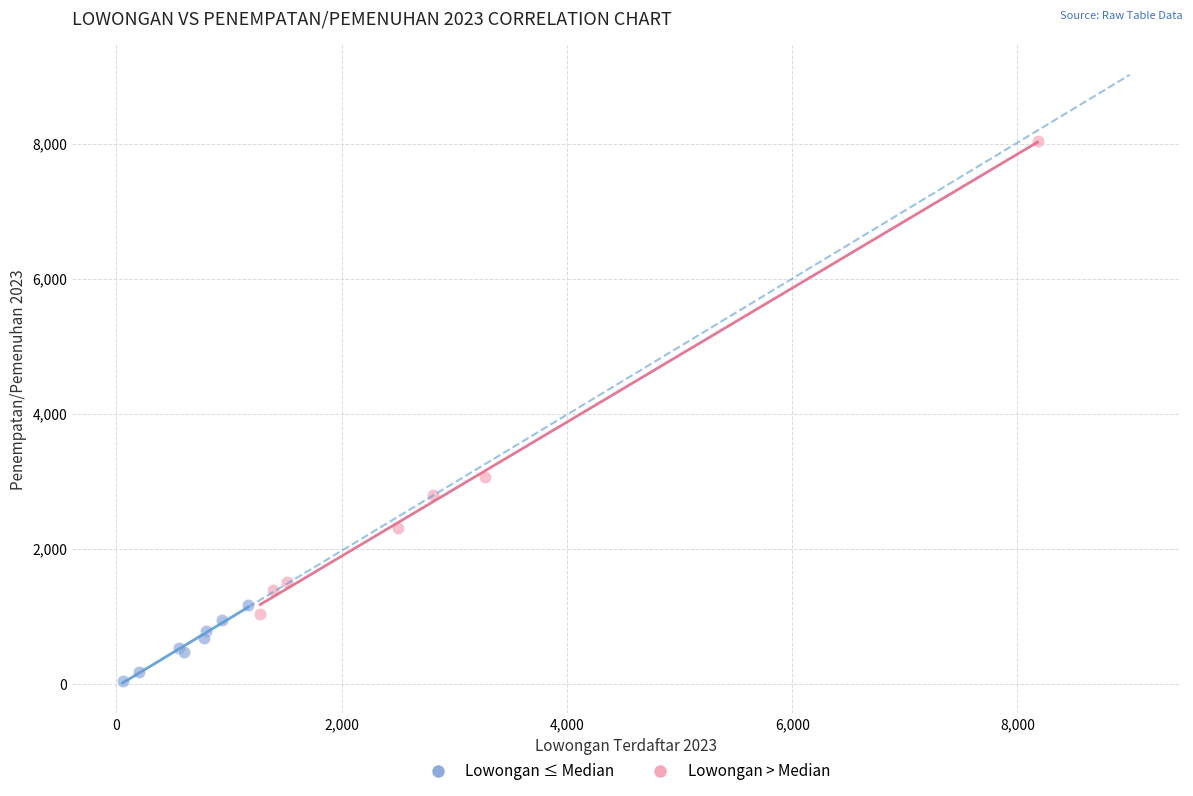

Which series contains the lowest Y value?

Lowongan ≤ Median